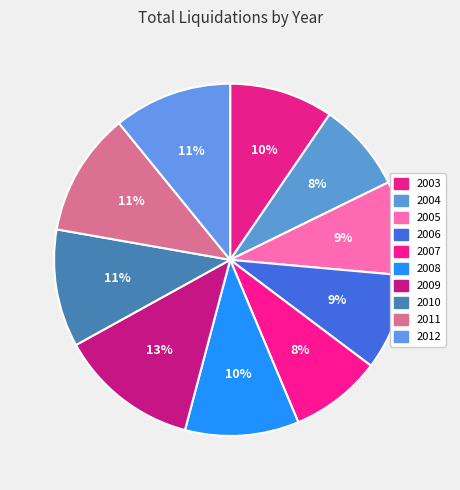

How many segments does this pie chart have?

10